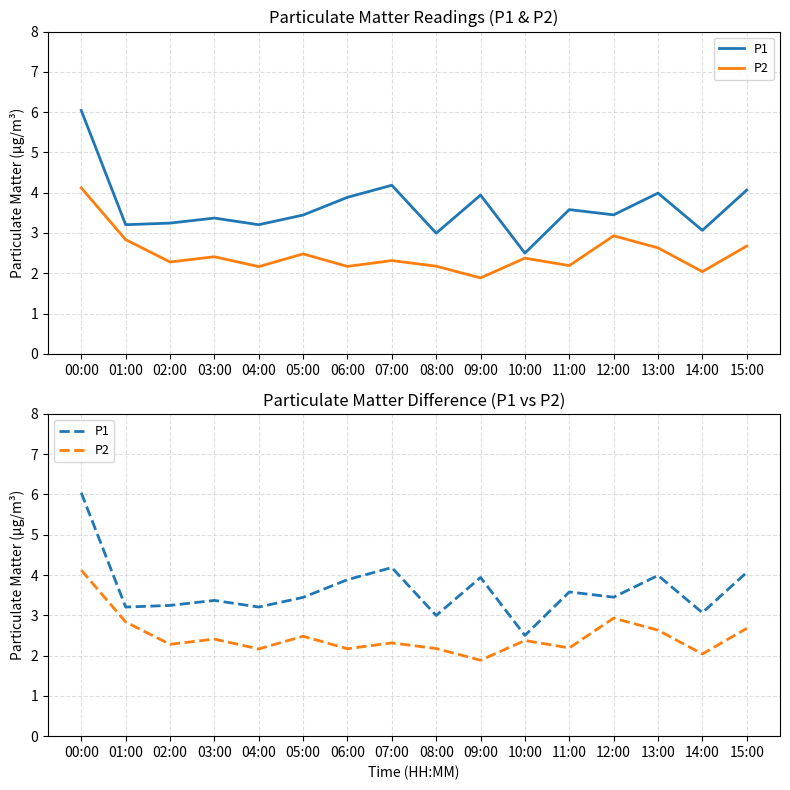

List the series in order of their peak value, lowest first.

P2, P1